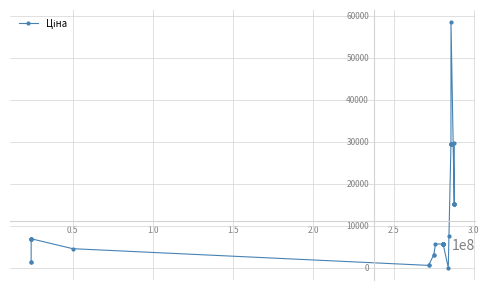

What is the average value?

11162.0